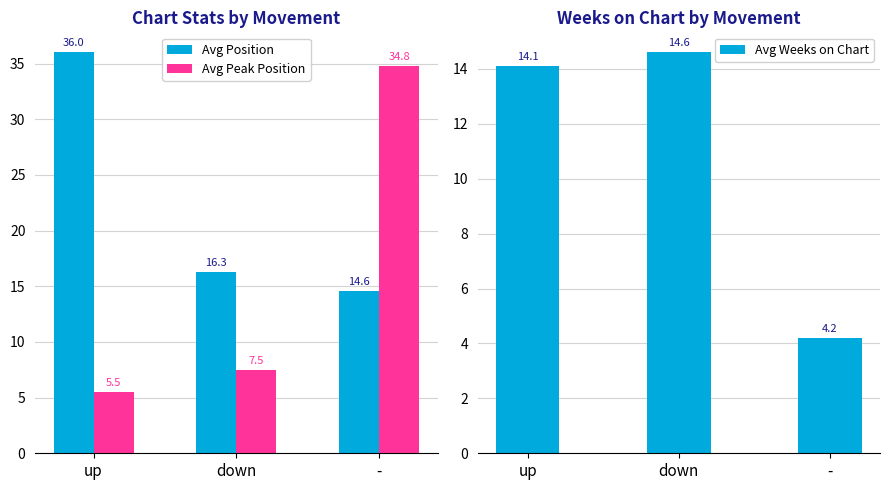

What is the difference between the second highest and minimum values in the Avg Weeks on Chart series?

9.9